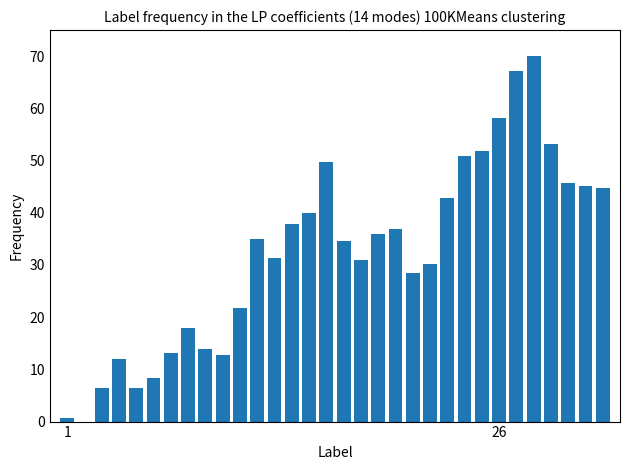

How many data points does each series have?

32